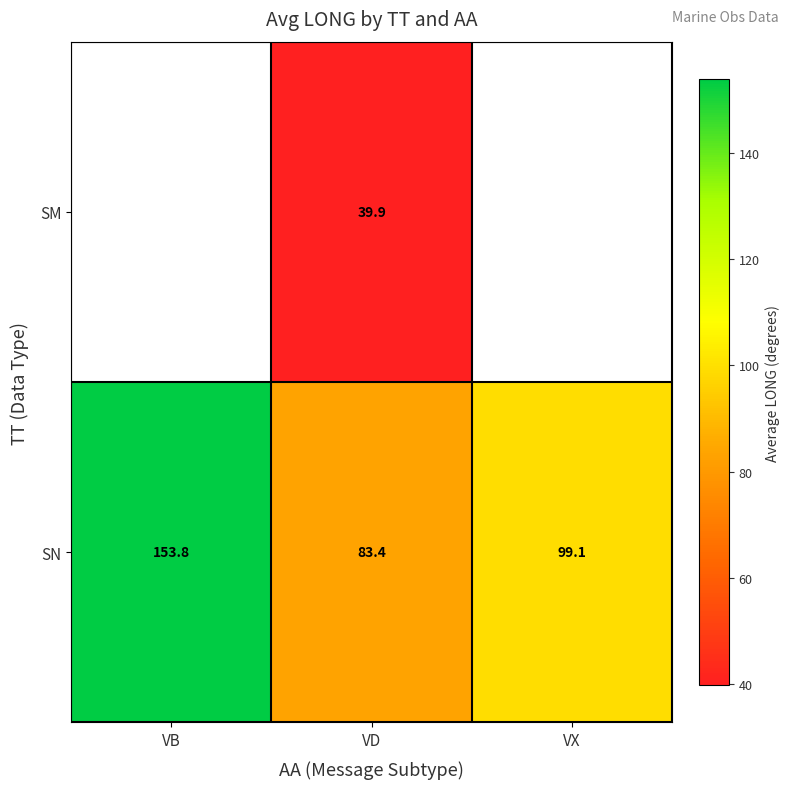

List the labels in order of SN value, largest first.

VB, VX, VD